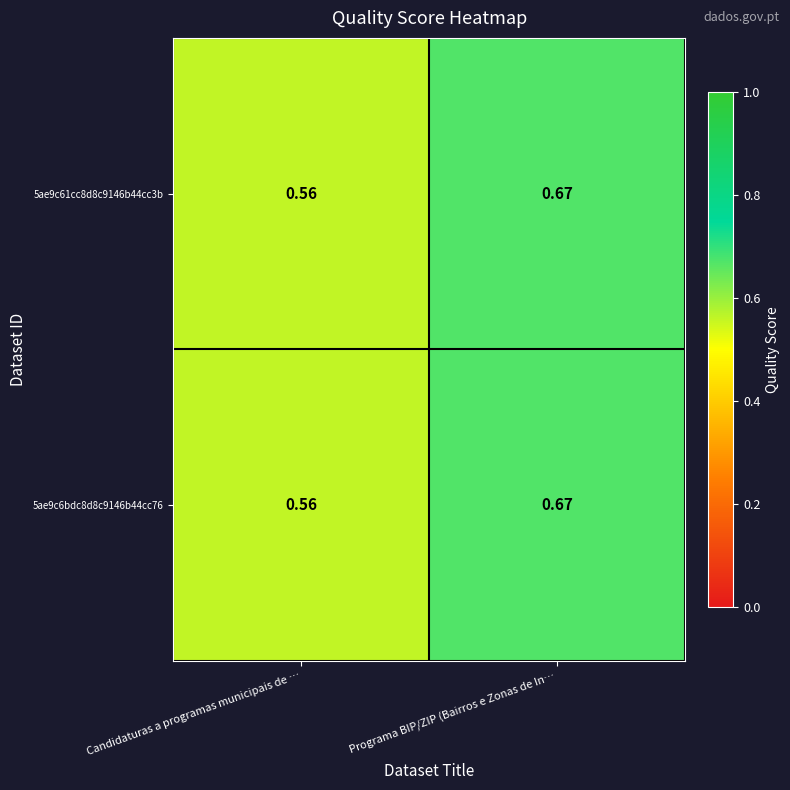

At which label is 5ae9c6bdc8d8c9146b44cc76 closest to 0?

Candidaturas a programas municipais de …